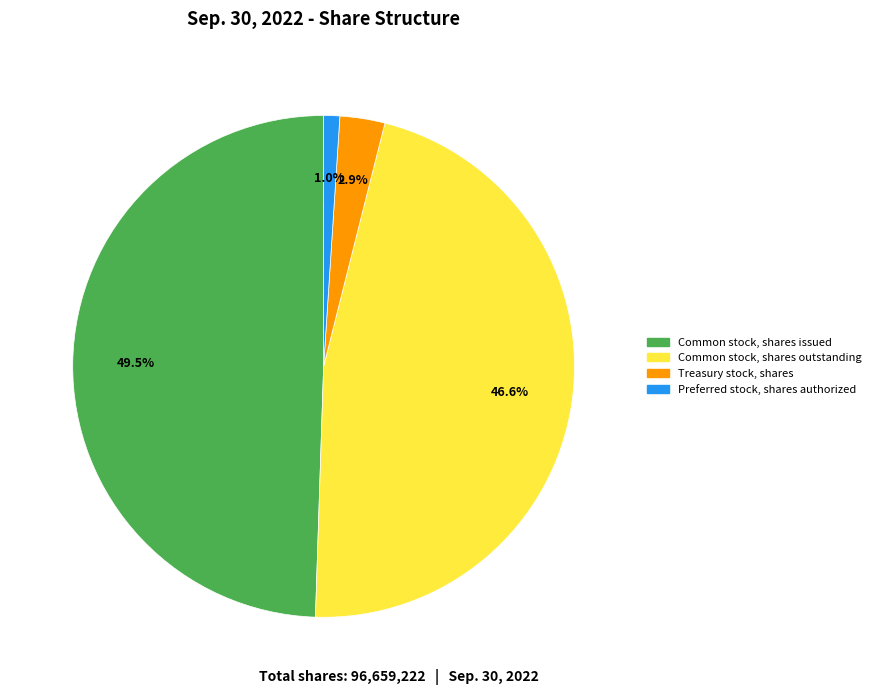

Count the number of slices in the pie.

4